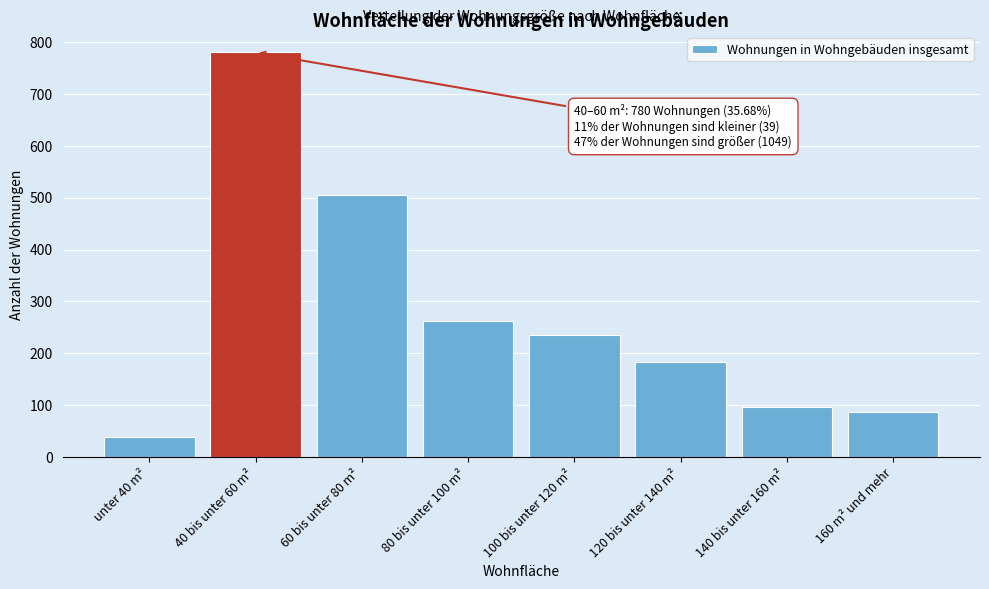

Reading left to right, extract all data points from this chart.

39	780	505	263	235	184	96	86